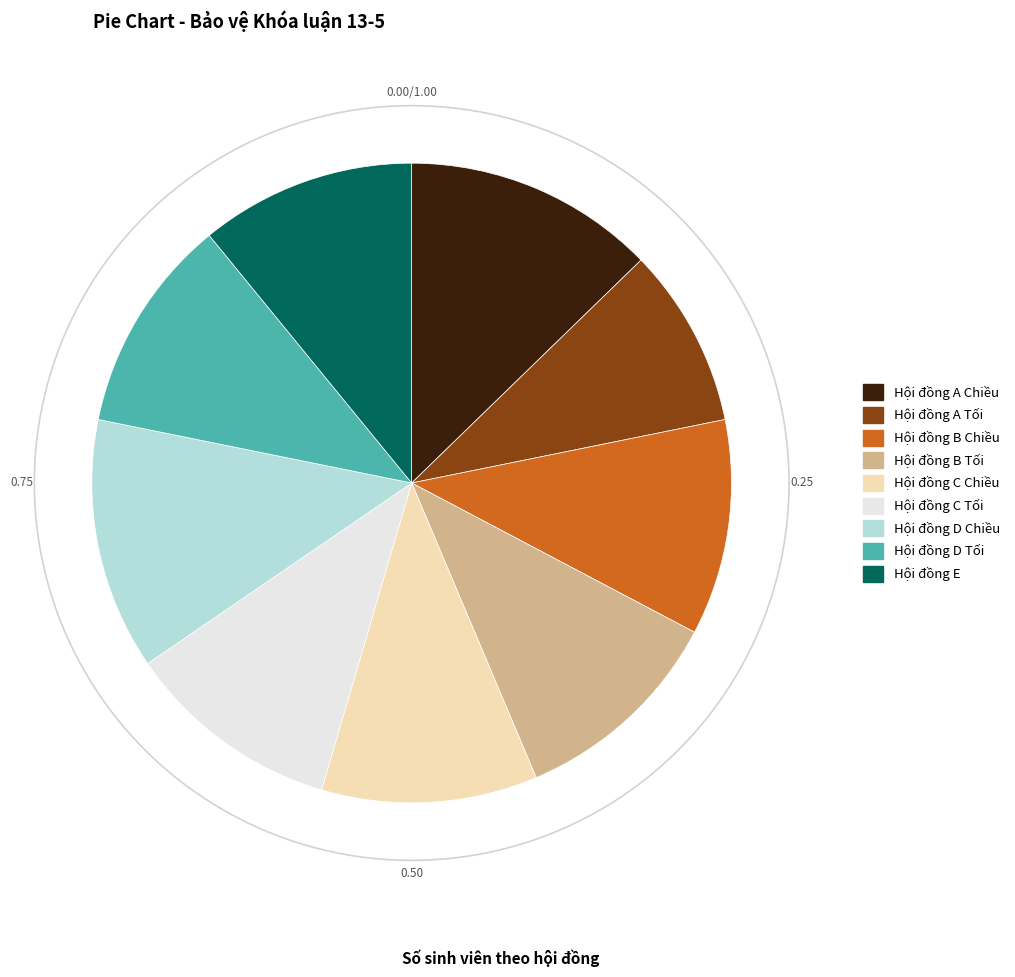

To the nearest percent, what is the combined percentage of Hội đồng C Tối and Hội đồng E?

22%